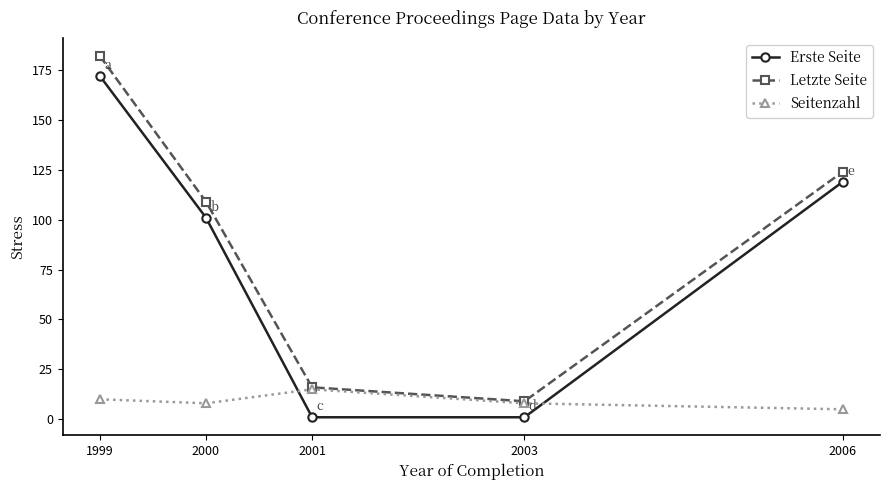

What is the sum of the Letzte Seite values at 2003 and 2000?

118